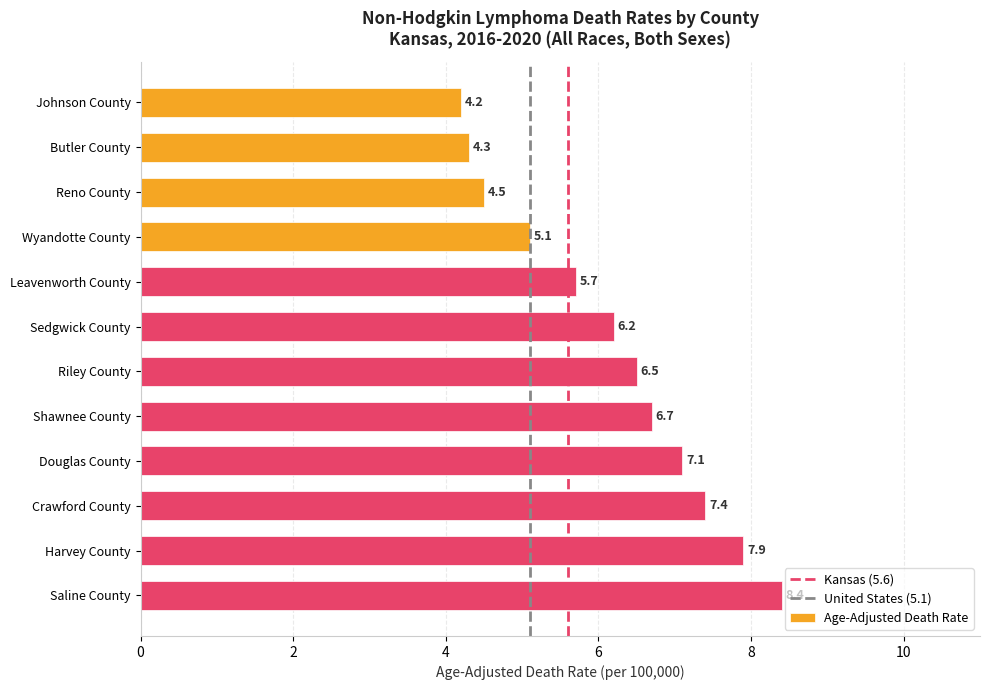

Between Butler County and Johnson County, which is larger?

Butler County